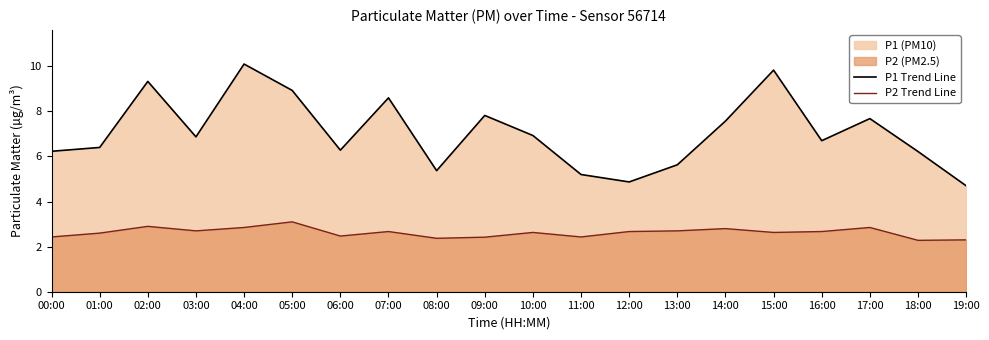

What is the value of the P2 Trend Line point at the 7th from the left?

2.5